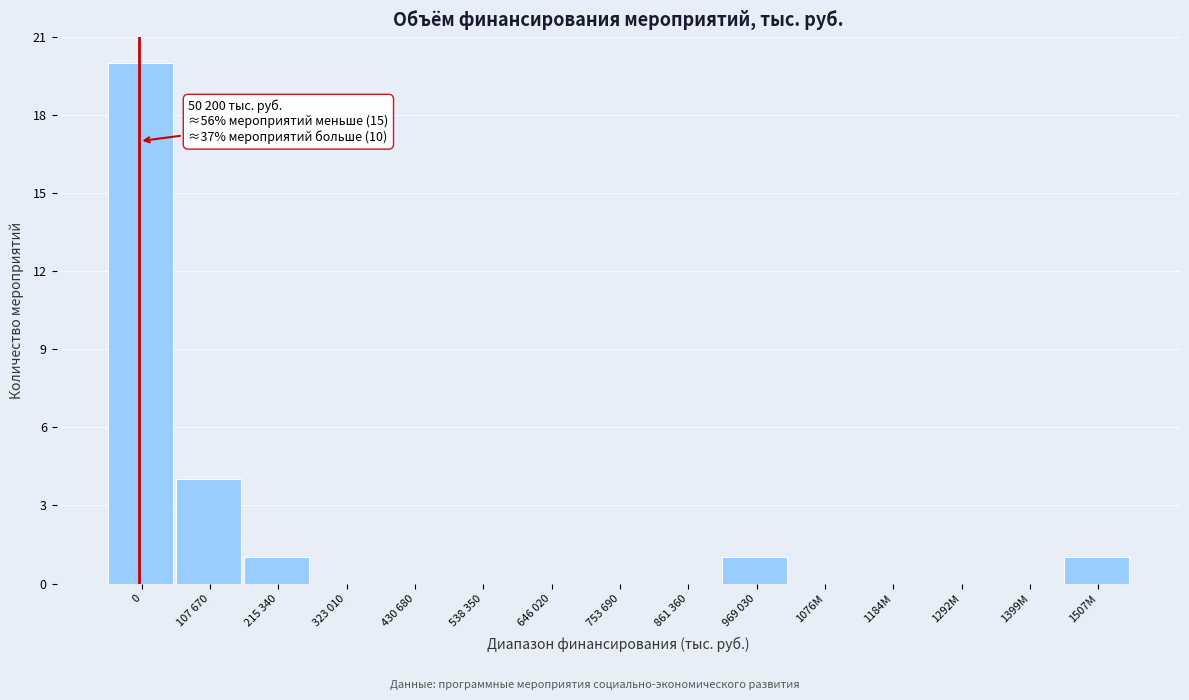

Reading right to left, what are all the values shown in this chart?

1507M=1	1399M=0	1292M=0	1184M=0	1076M=0	969 030=1	861 360=0	753 690=0	646 020=0	538 350=0	430 680=0	323 010=0	215 340=1	107 670=4	0=20